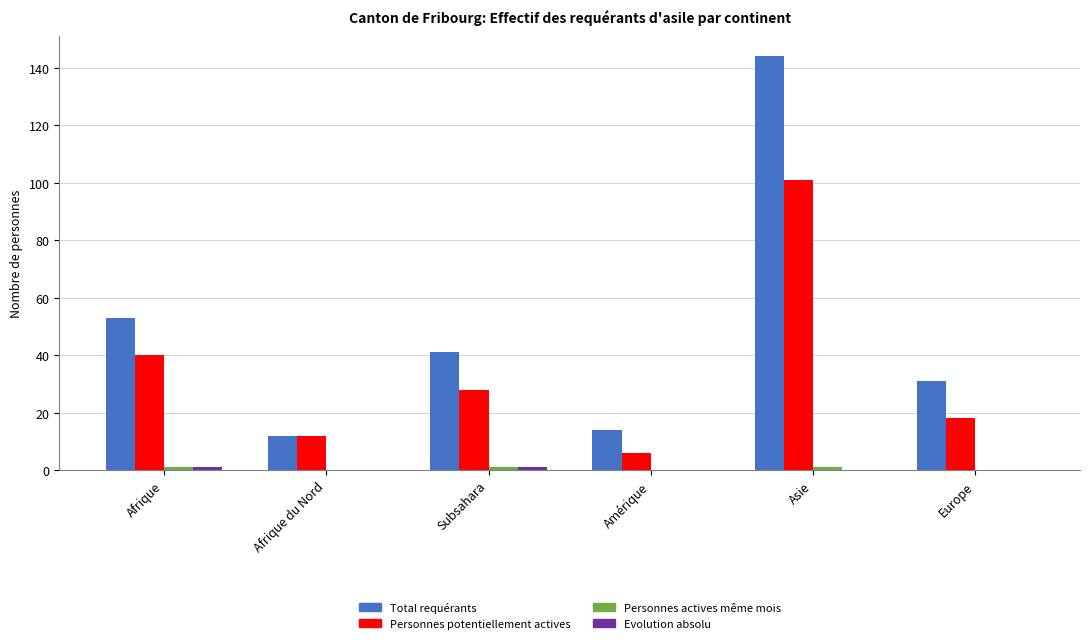

What is the highest value of the Total requérants series?

144